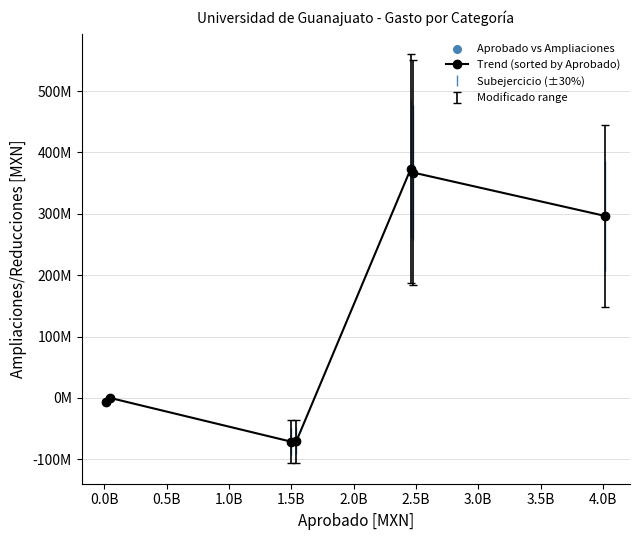

Does the chart have visible grid lines?

Yes